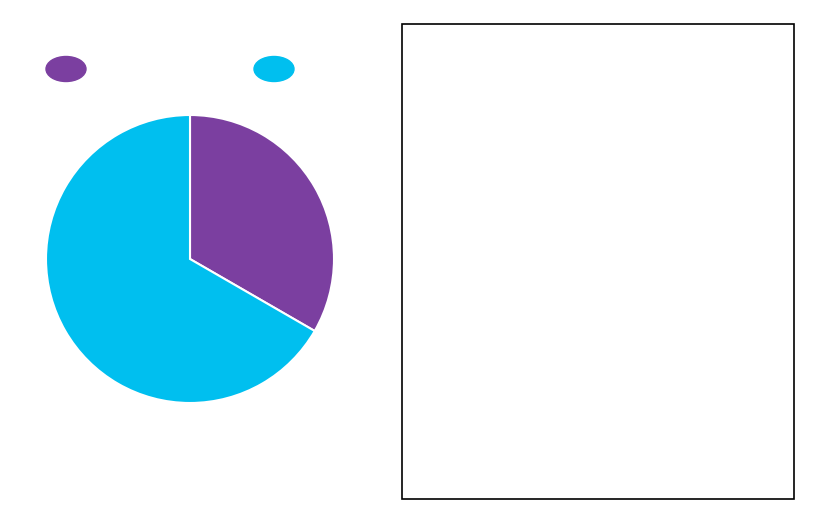

Is there any slice that represents more than half of the pie?

Yes